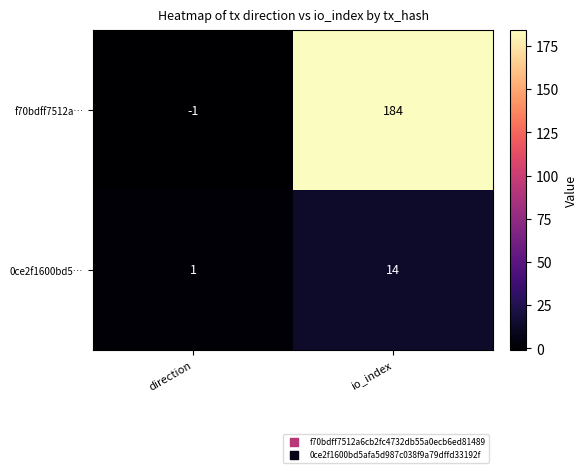

At which category does the chart reach its minimum across all series?

direction